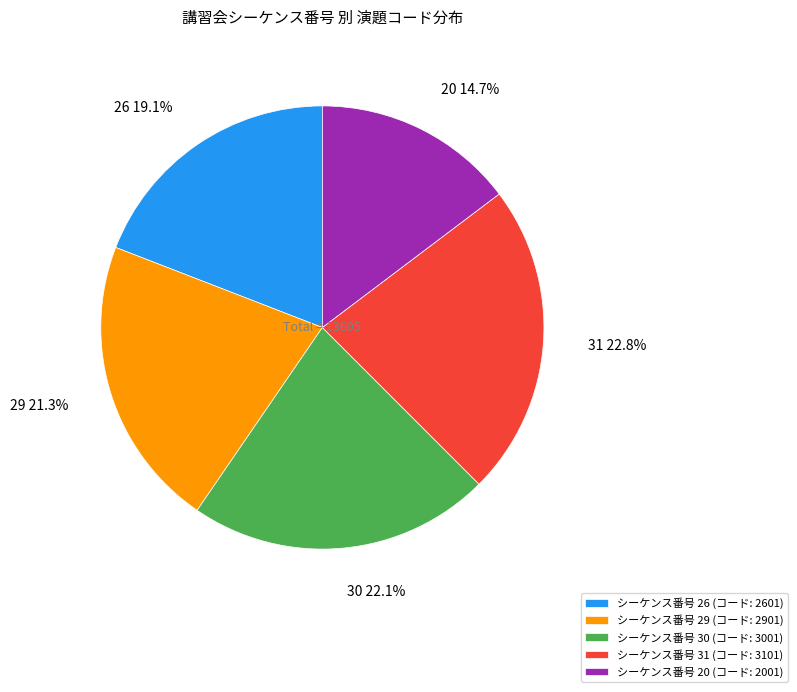

Count the number of slices in the pie.

5